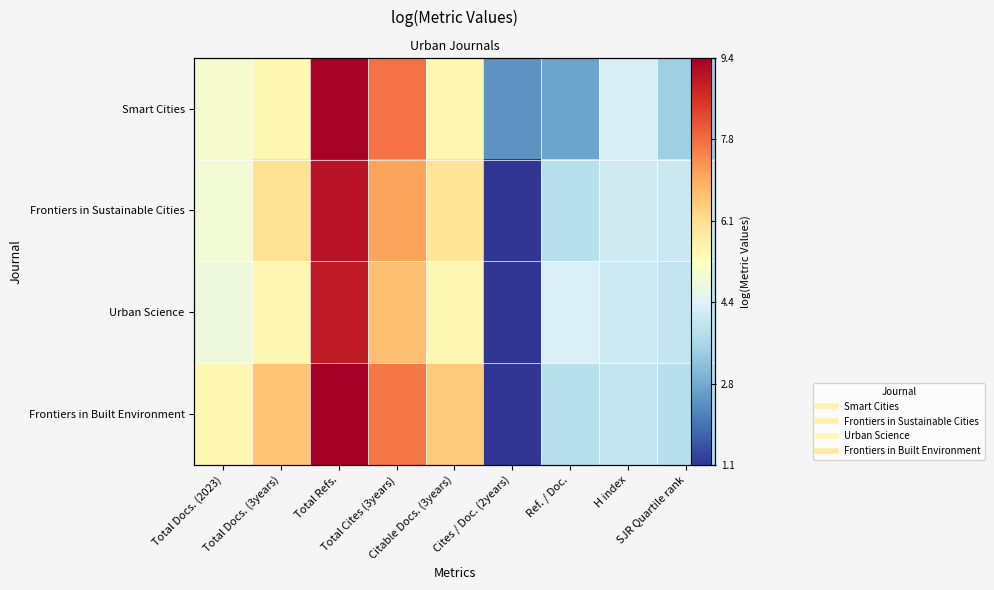

How many series are shown in this chart?

4